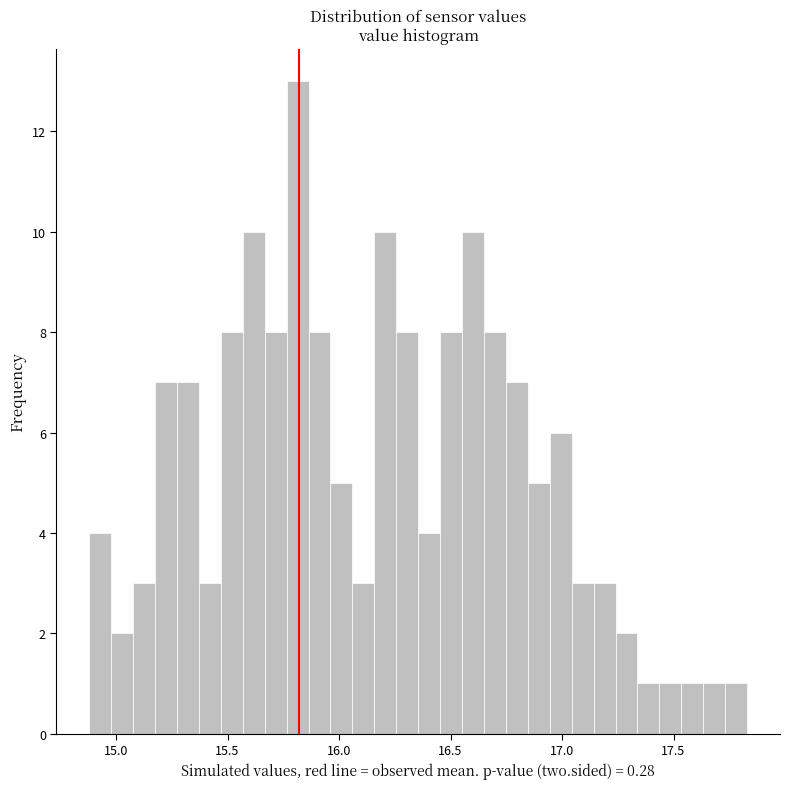

Read against the x-axis, roughly where is the centre of the tallest bar?

15.80